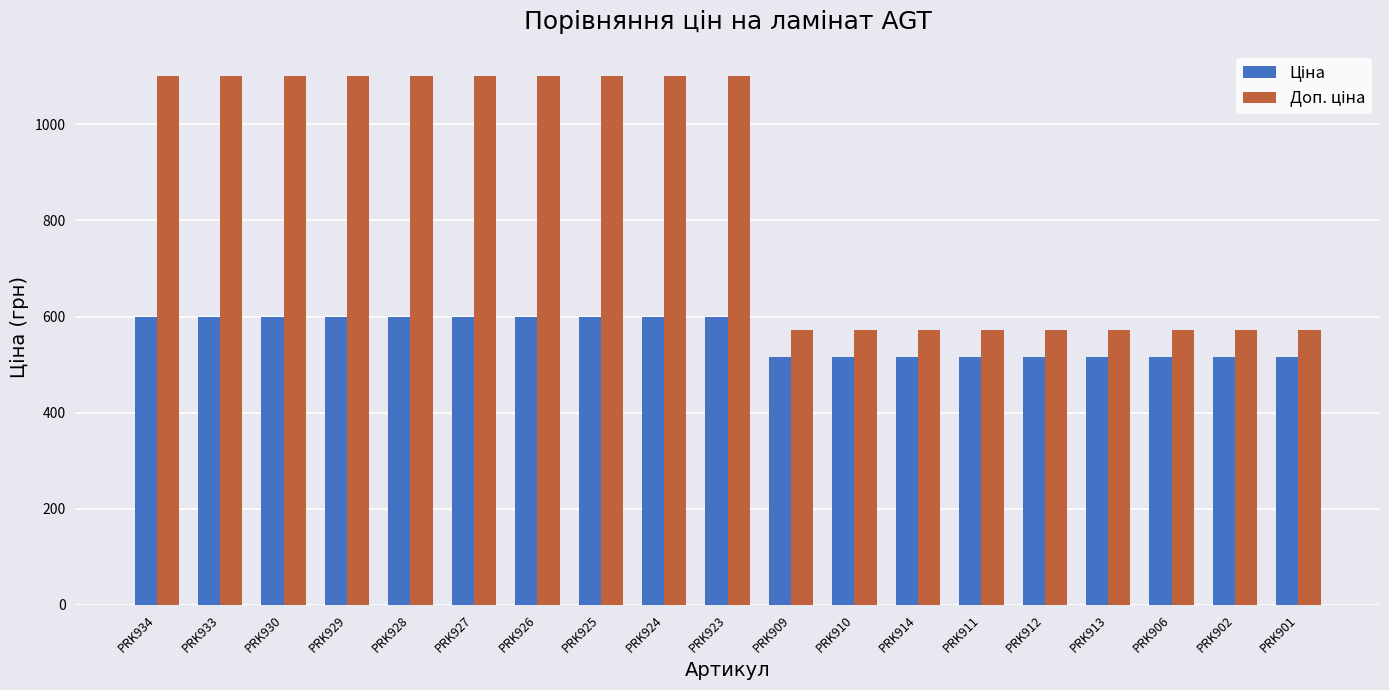

What is the difference between the highest and lowest values at PRK927?

500.1